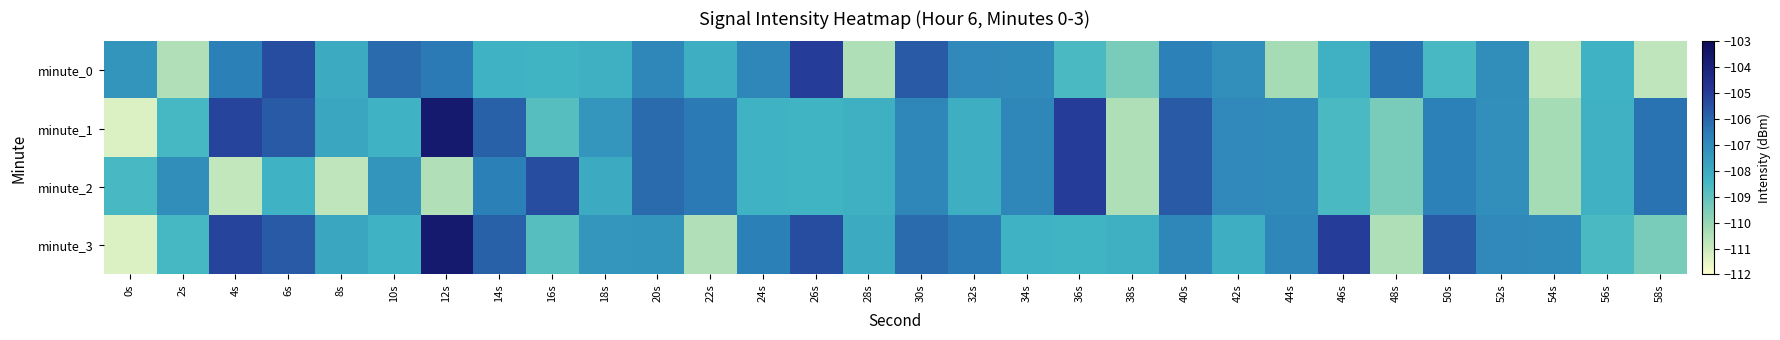

Rank the series at 50s from lowest to highest value.

minute_0, minute_1, minute_2, minute_3